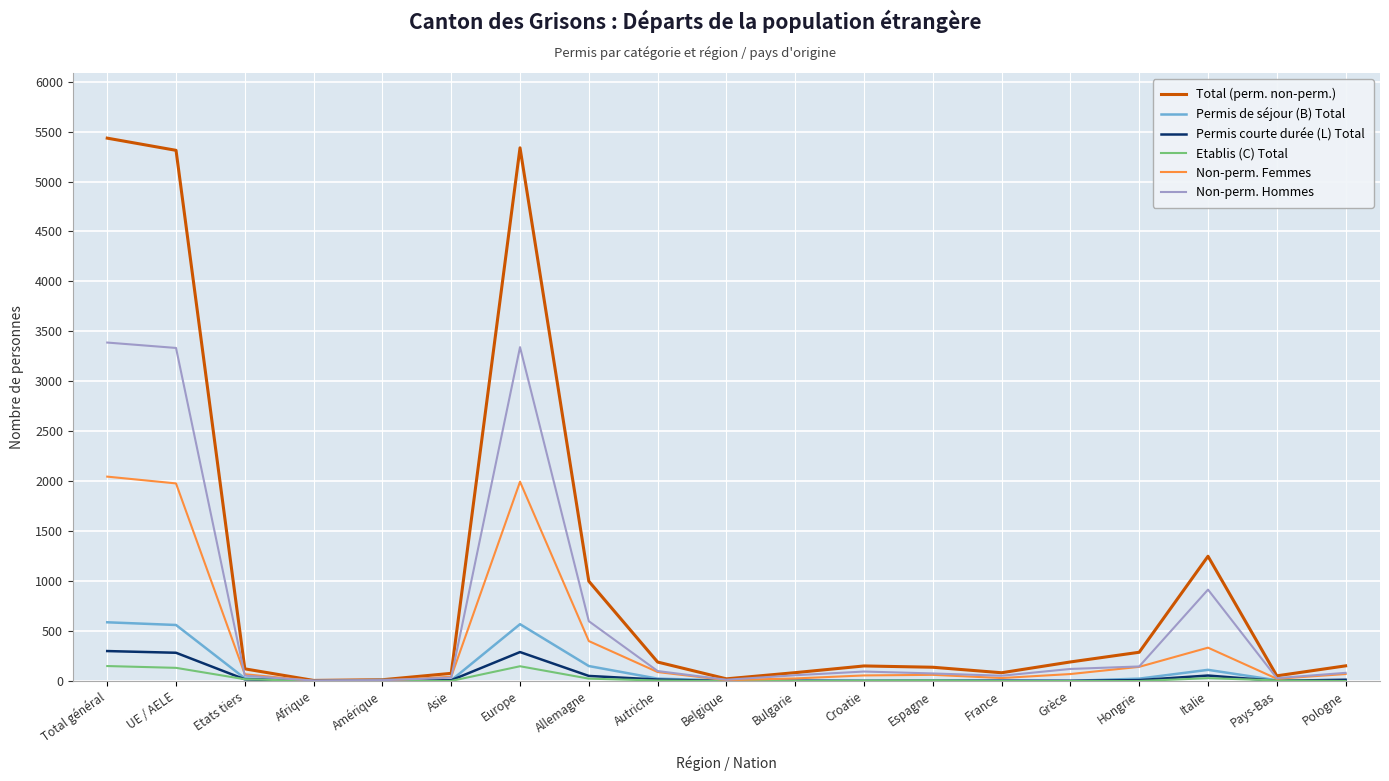

Which series has the widest spread of values?

Total (perm. non-perm.)